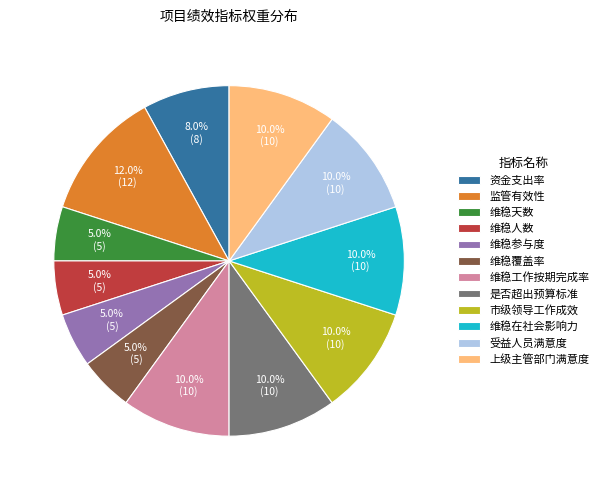

Does any single category account for the majority?

No